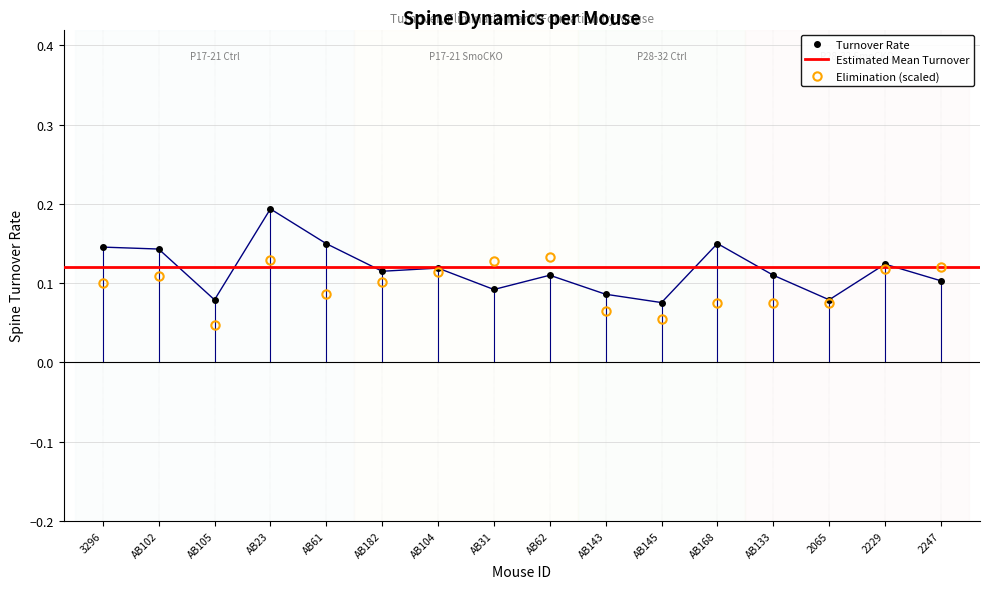

What is the maximum value for Elim?

0.1